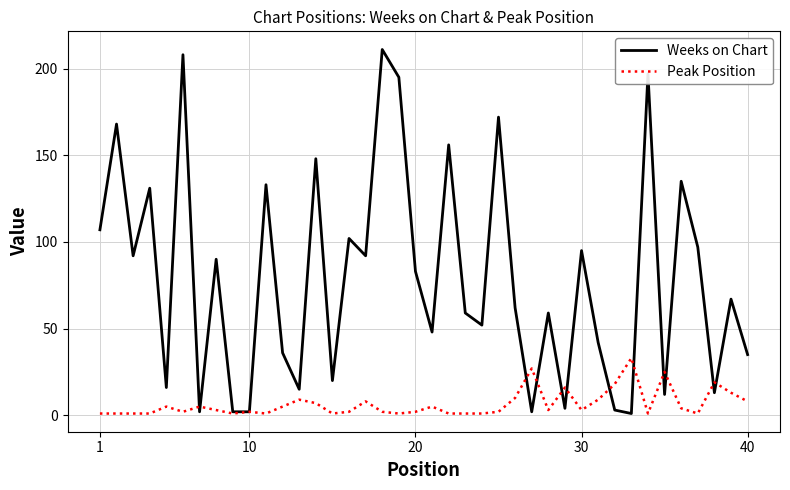

True or false: Weeks on Chart and Peak Position intersect in this chart.

True